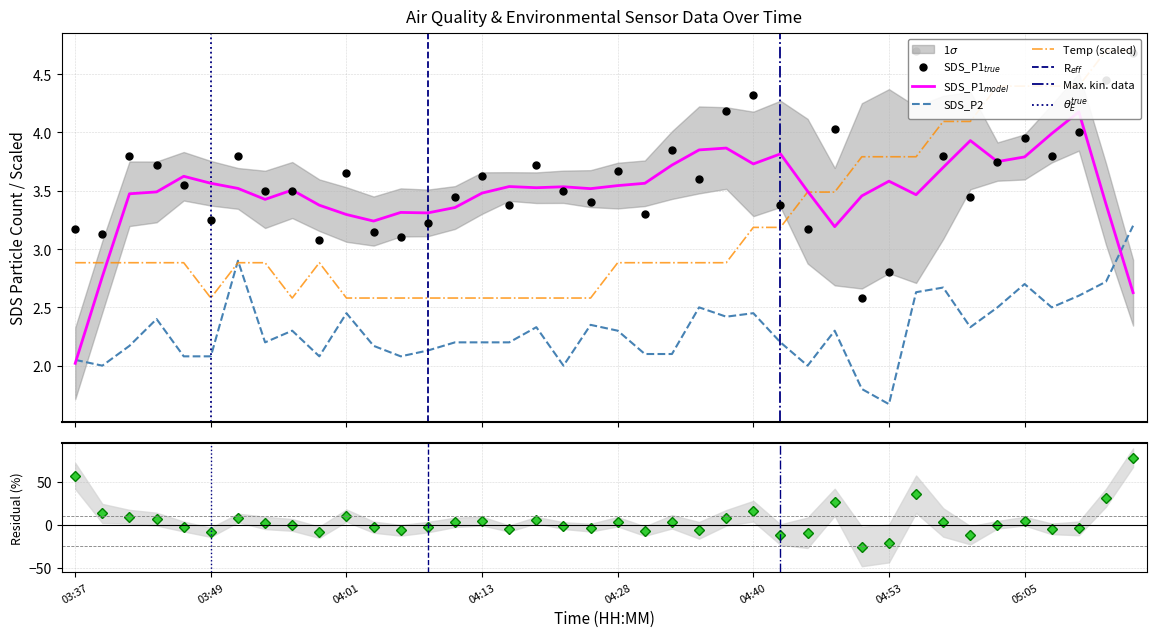

The SDS_P2 series shows 2.2 at 04:43. True or false?

True